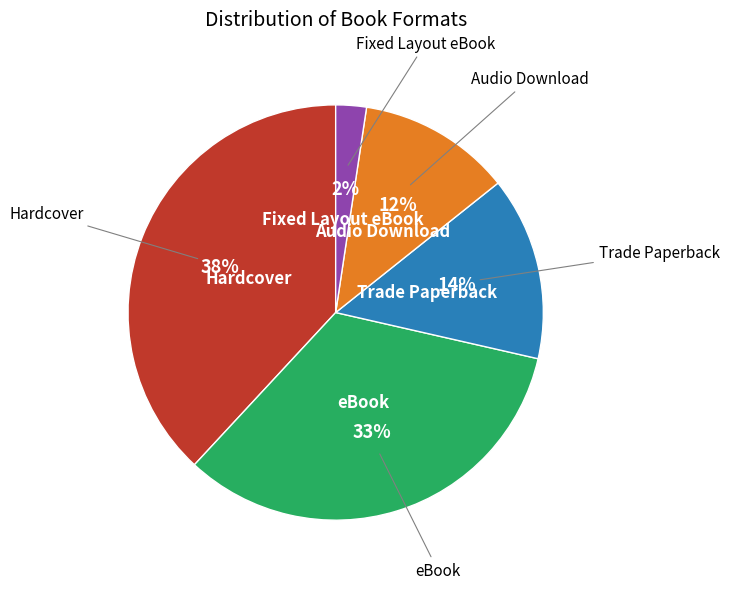

How many slices are in this pie chart?

5